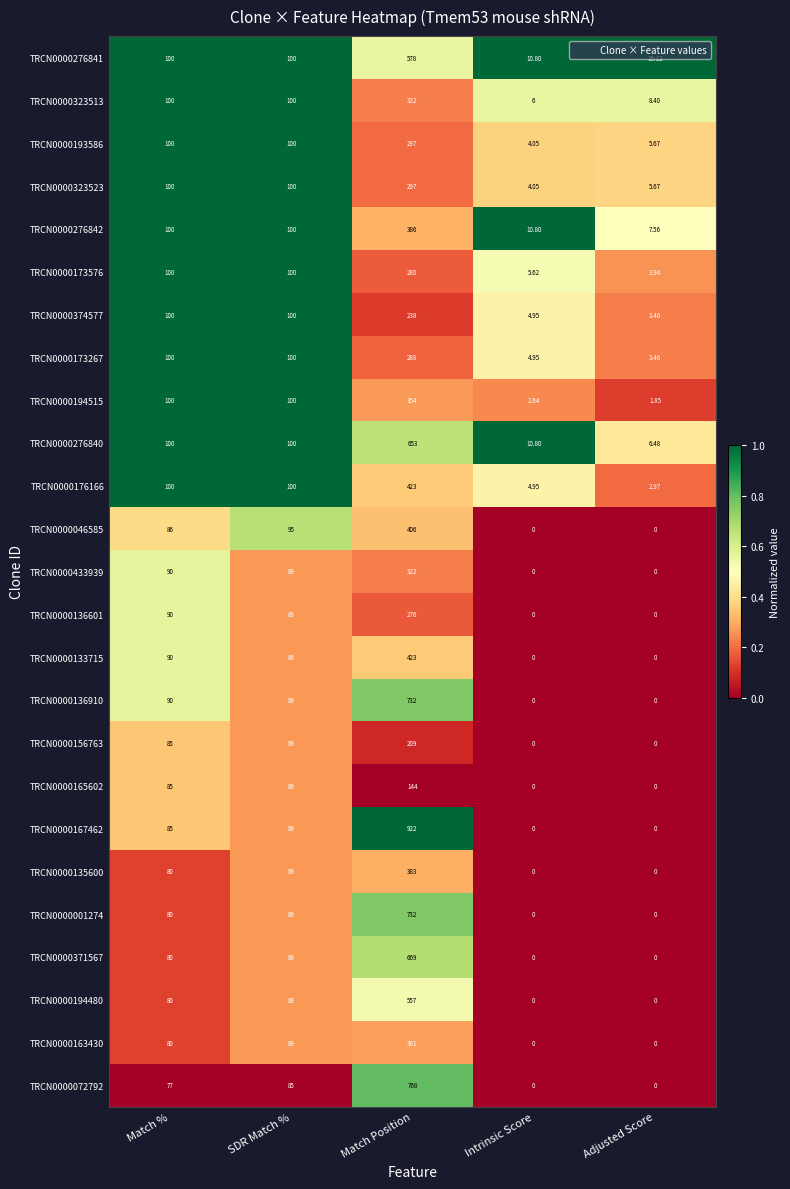

How many categories are shown in the chart?

5